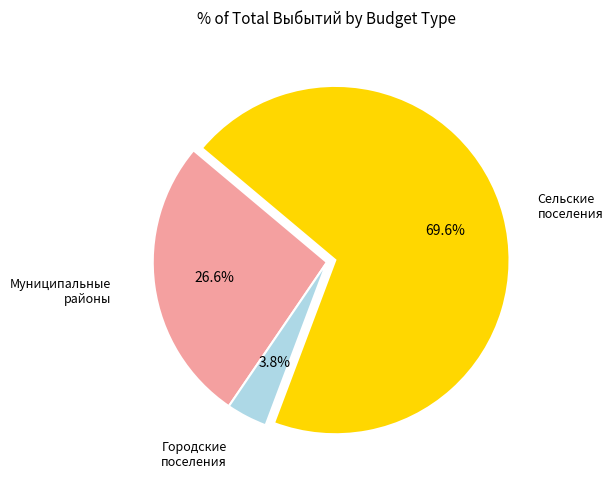

Is there any slice that represents more than half of the pie?

Yes